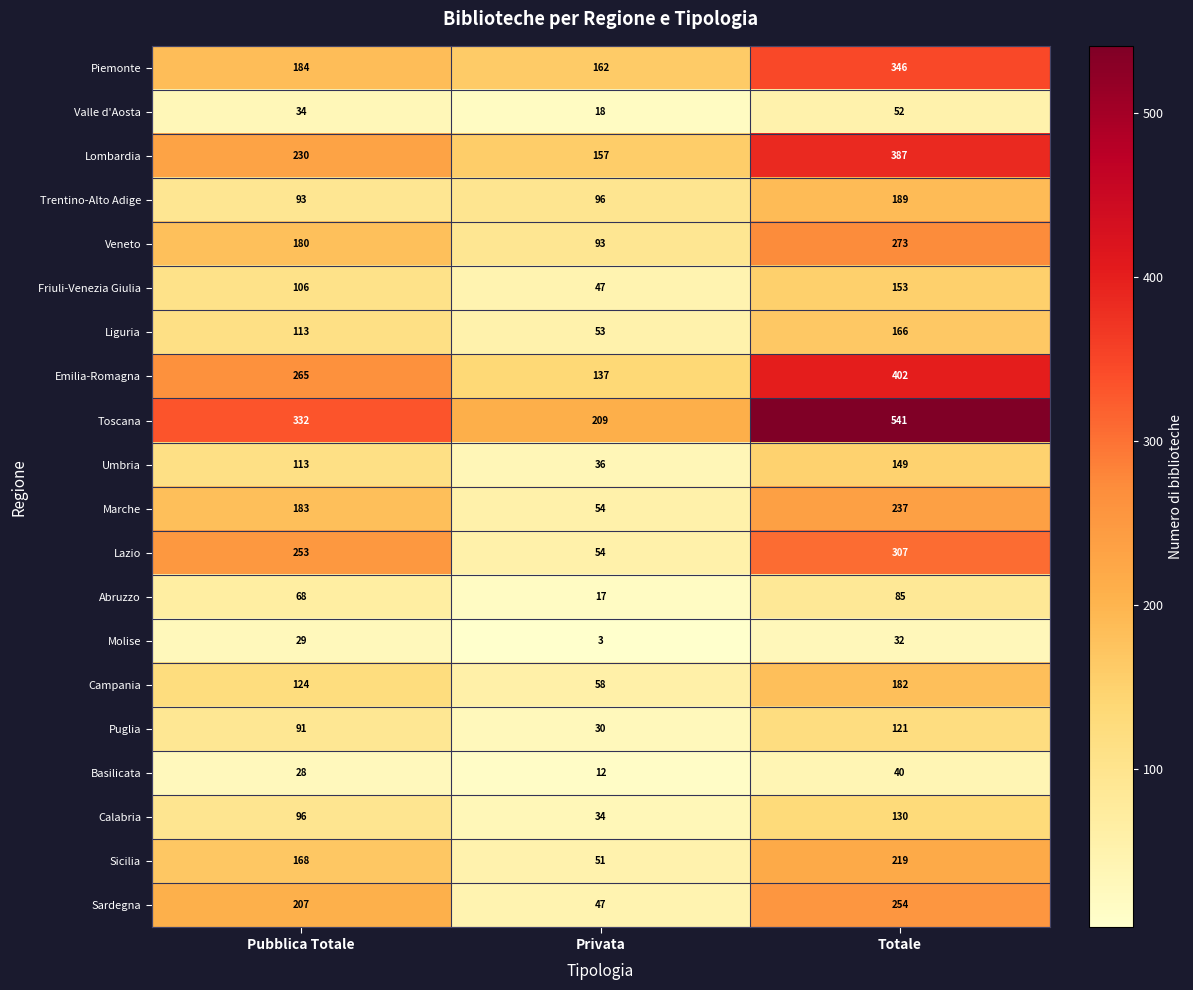

What is the smallest value displayed?

3